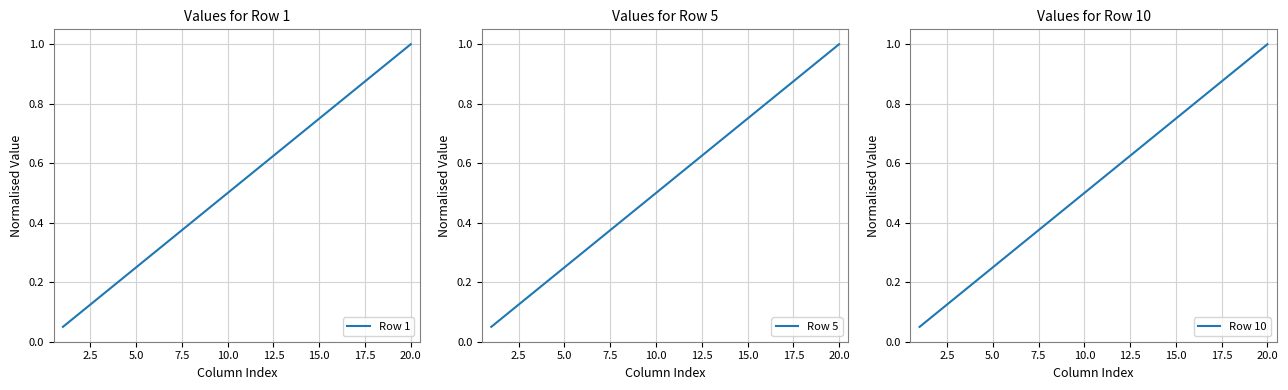

At how many categories does at least one series exceed 0?

20